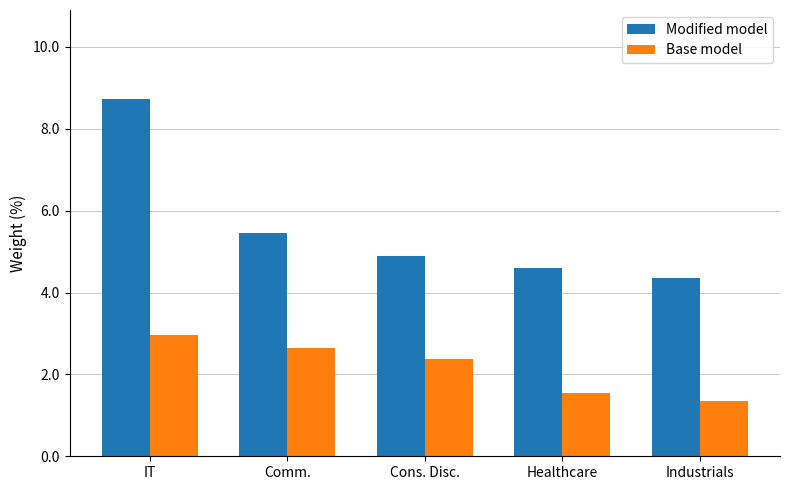

How many bars are there in each group?

2